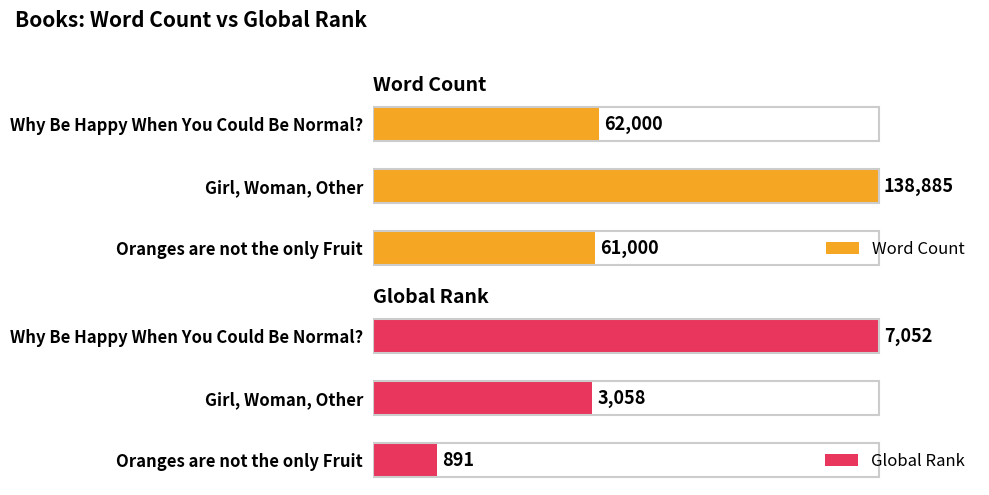

What are all the series names shown in the legend?

Word Count, Global Rank